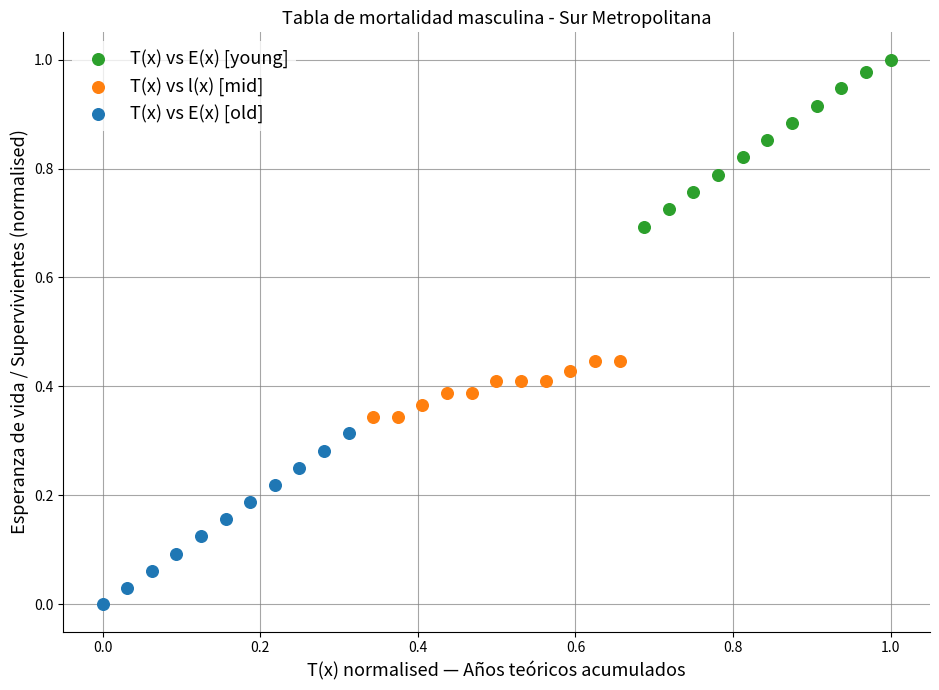

Which series reaches the maximum Y coordinate?

T(x) vs E(x) [young]